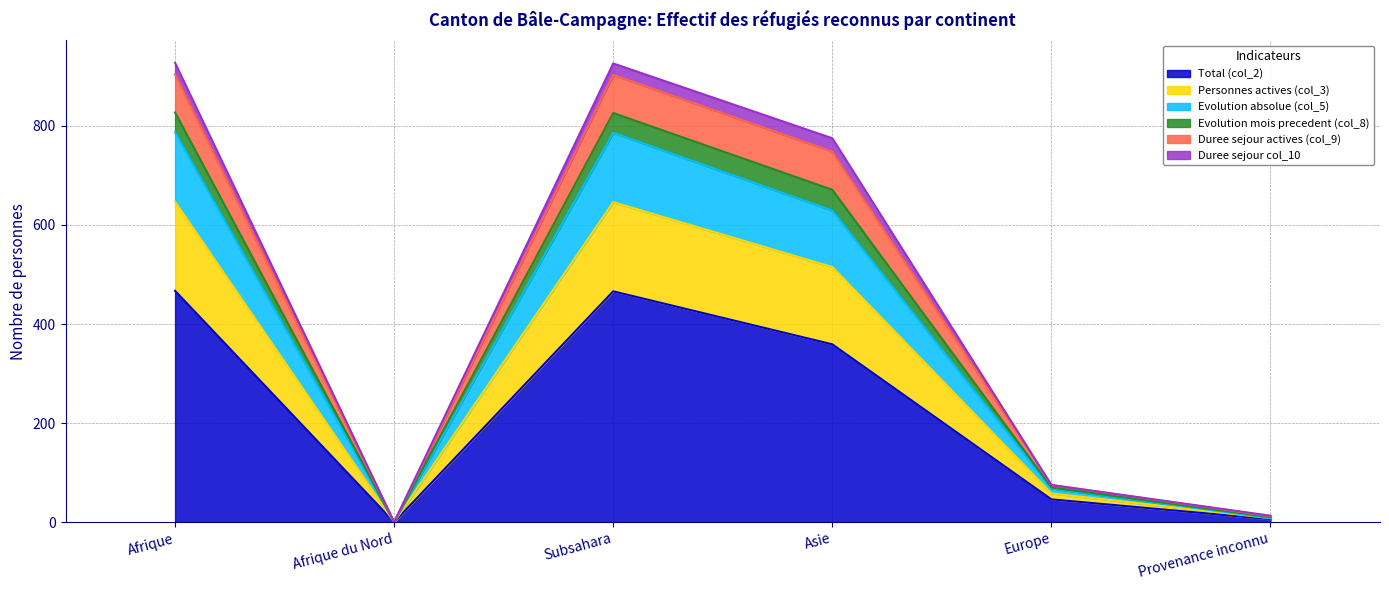

True or false: Total (col_2) has a value of 79 at Europe.

False